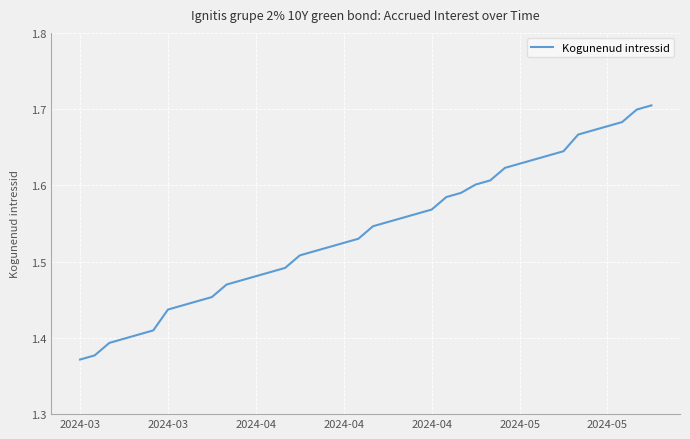

Is this an area chart (filled region under the line)?

No